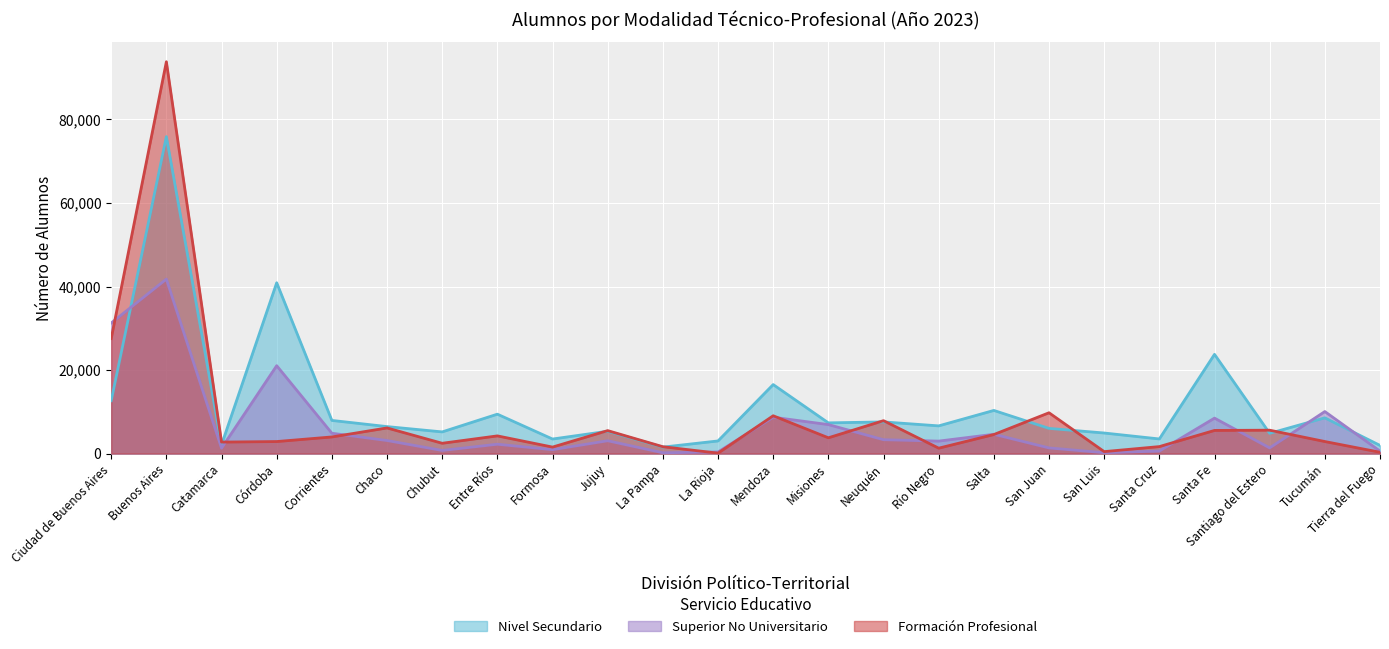

Where is Formación Profesional nearest to the value 46958?

Ciudad de Buenos Aires